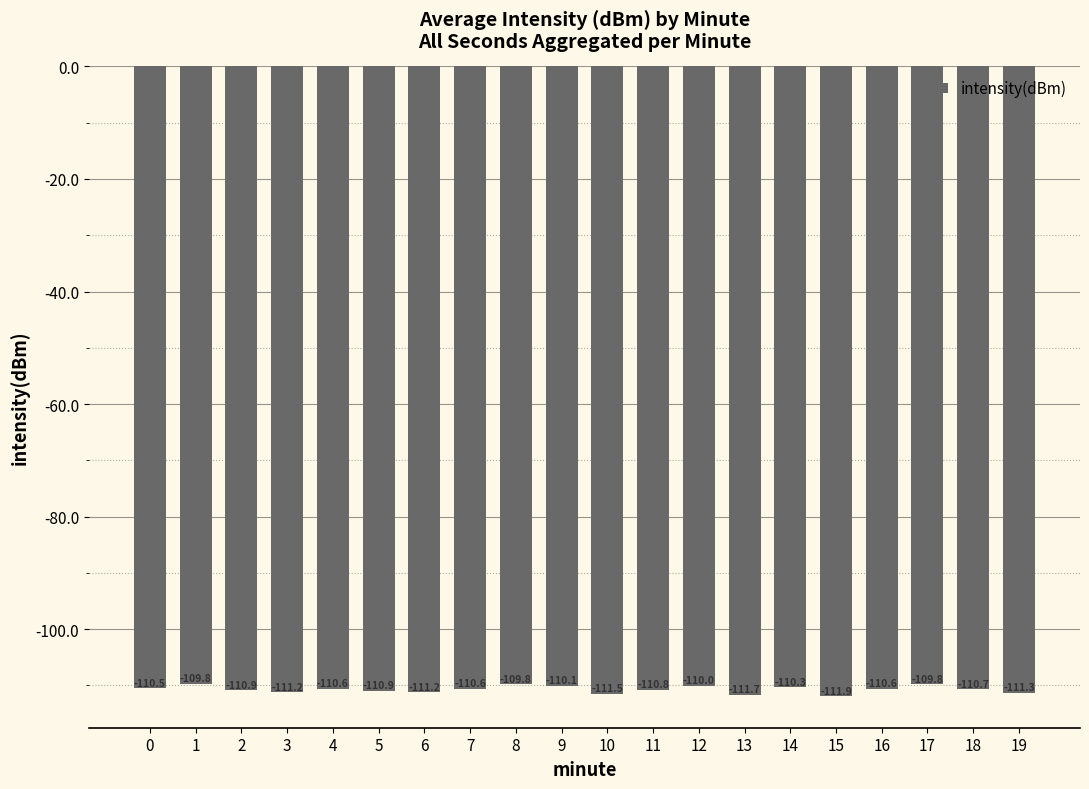

What is the greatest value displayed?

-109.8